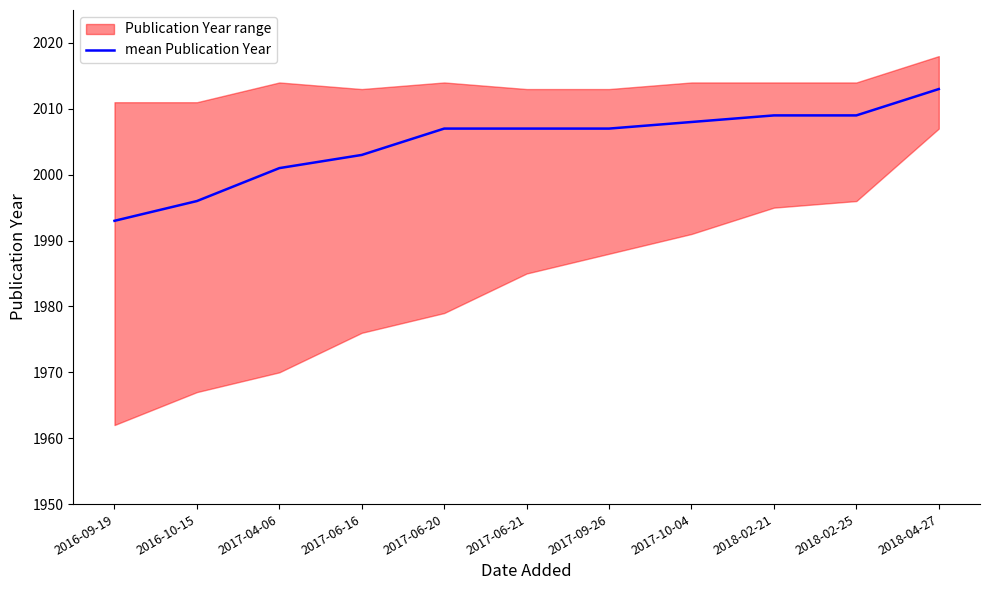

How many values exceed 2007?

4